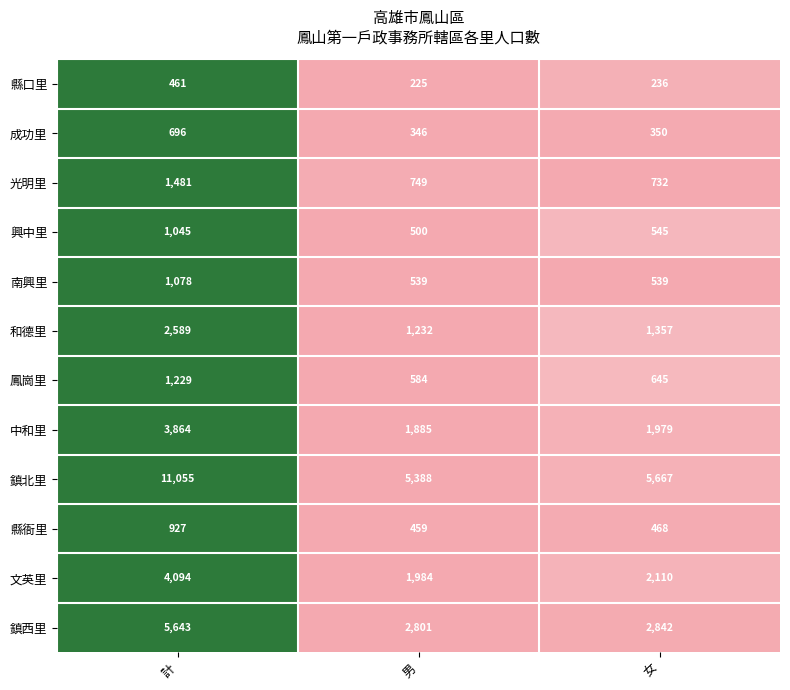

How many distinct data groups are displayed?

12